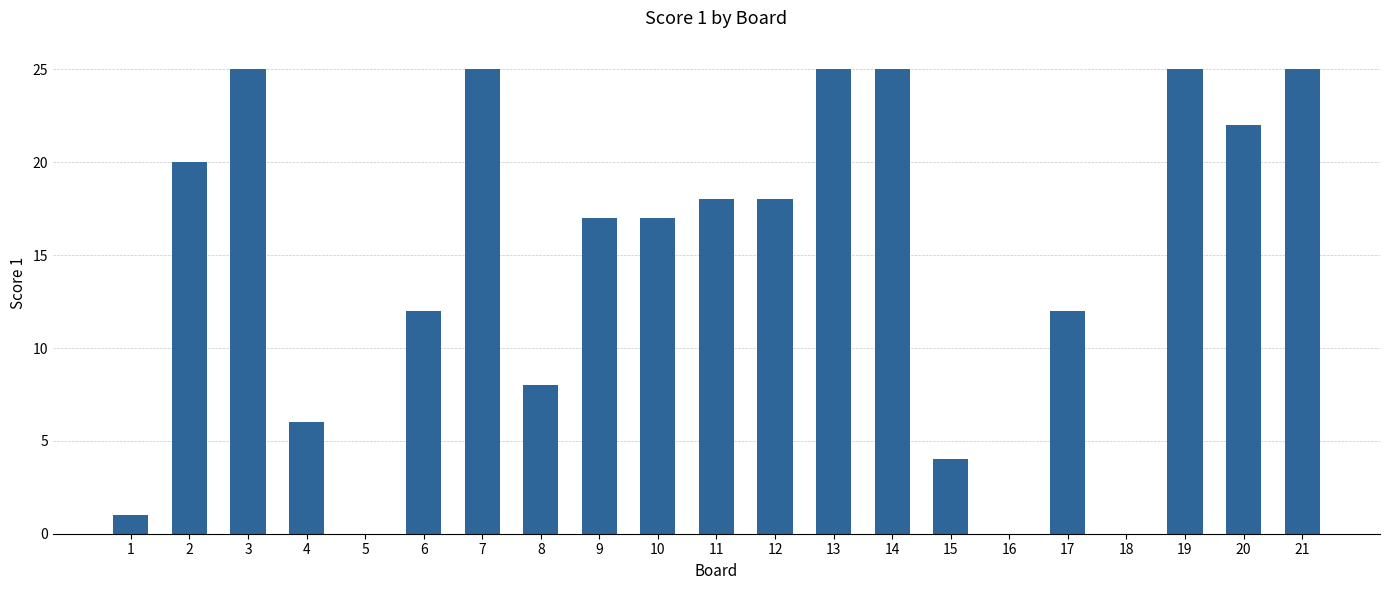

Reading right to left, transcribe all the data shown in this chart.

21=25	20=22	19=25	18=0	17=12	16=0	15=4	14=25	13=25	12=18	11=18	10=17	9=17	8=8	7=25	6=12	5=0	4=6	3=25	2=20	1=1